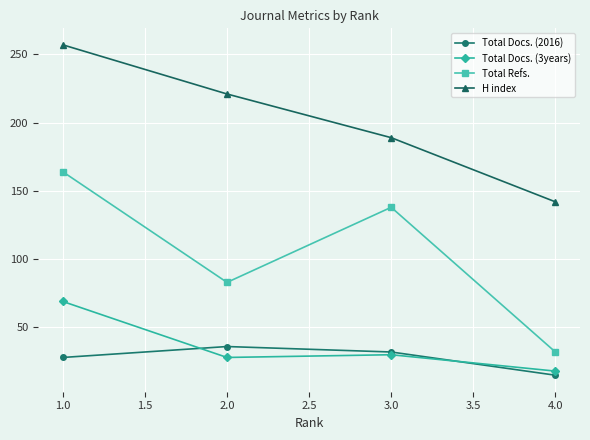

In Total Refs., how many points are higher than both neighbors (excluding endpoints)?

1